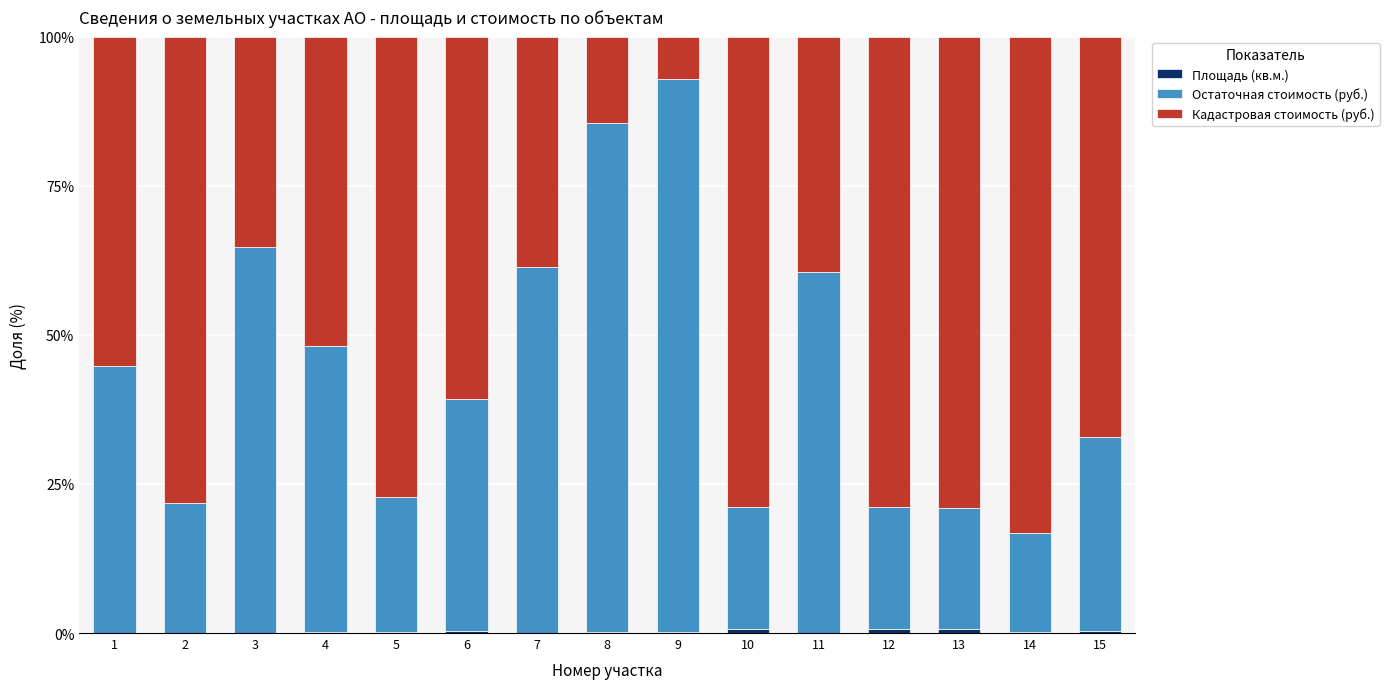

How many distinct data groups are displayed?

3